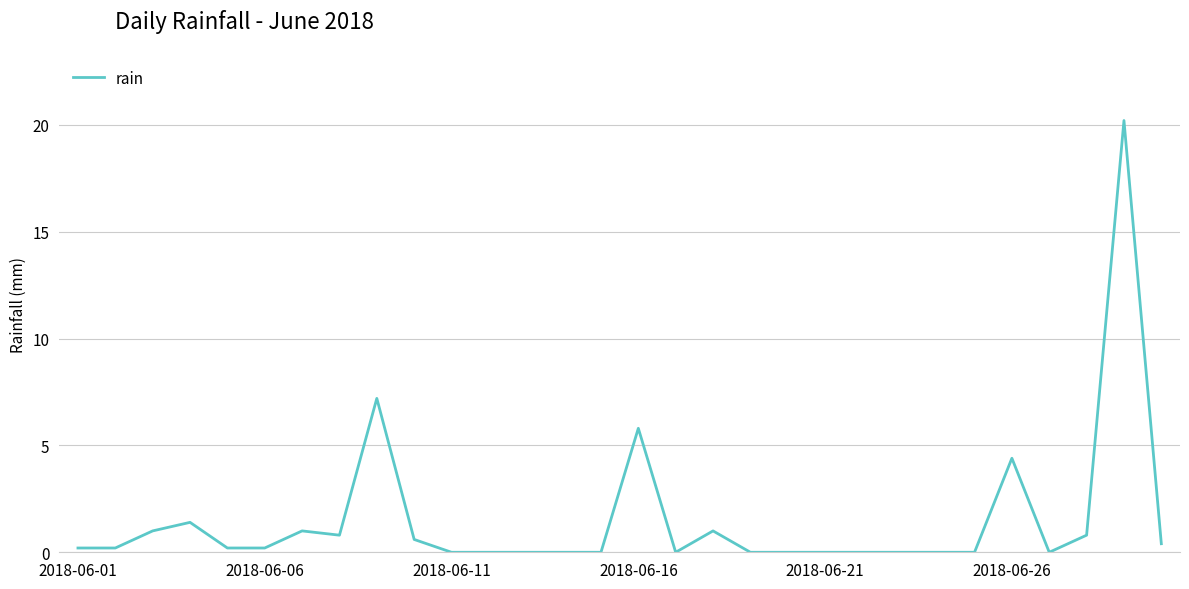

What is the greatest value displayed?

20.2